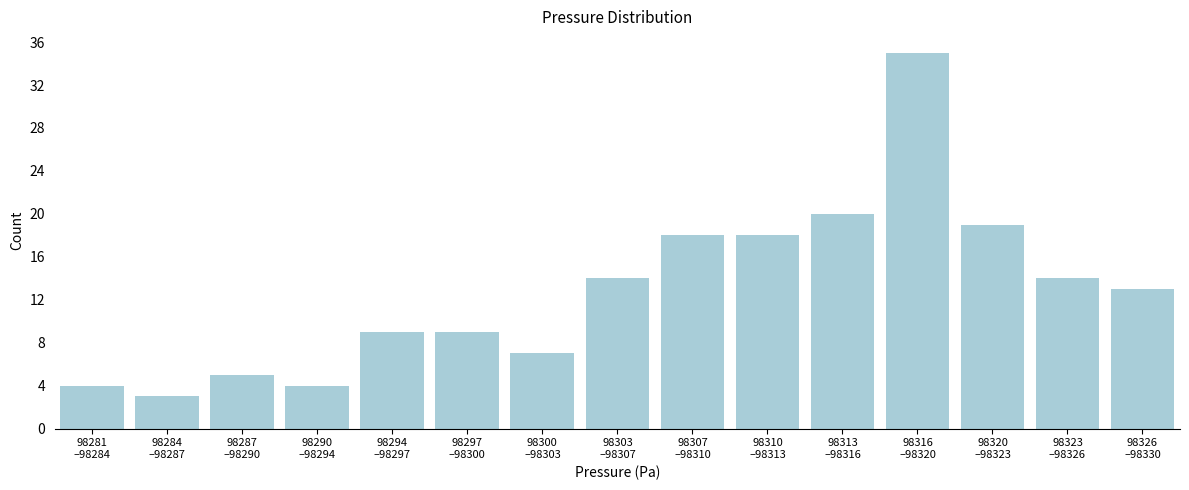

Reading left to right, extract all data points from this chart.

4	3	5	4	9	9	7	14	18	18	20	35	19	14	13